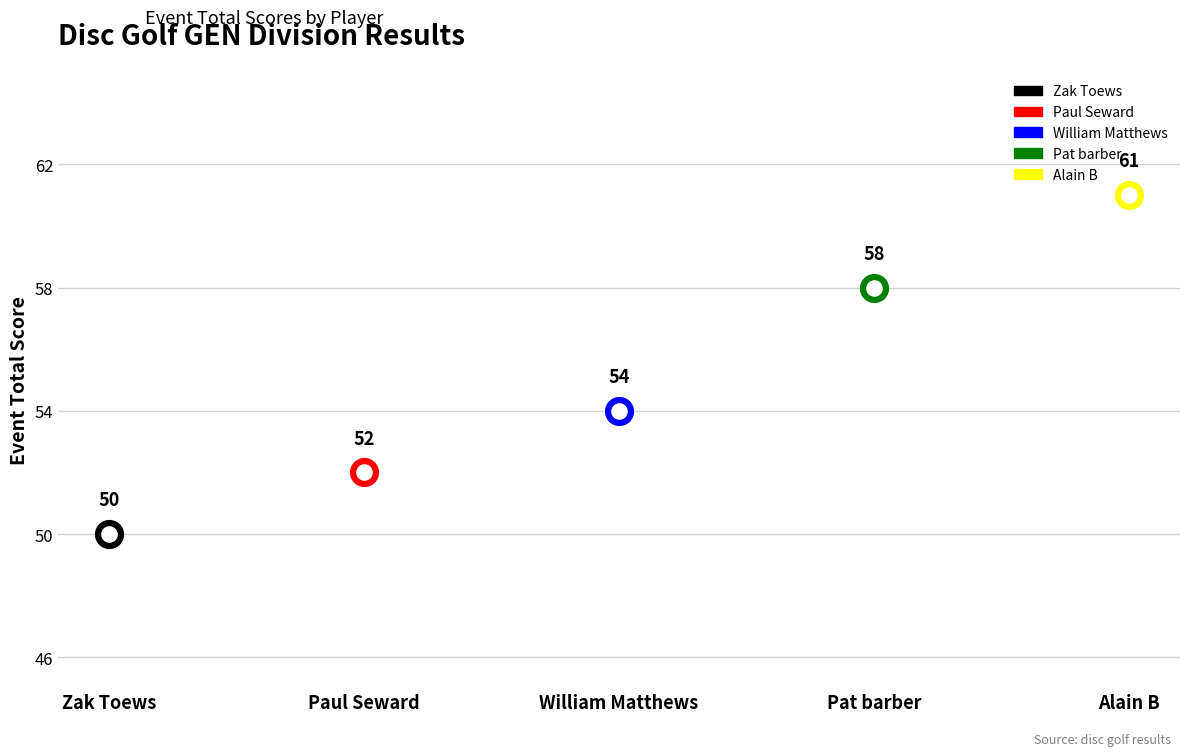

Approximately how many times larger is the value at William Matthews compared to Alain B?

0.9